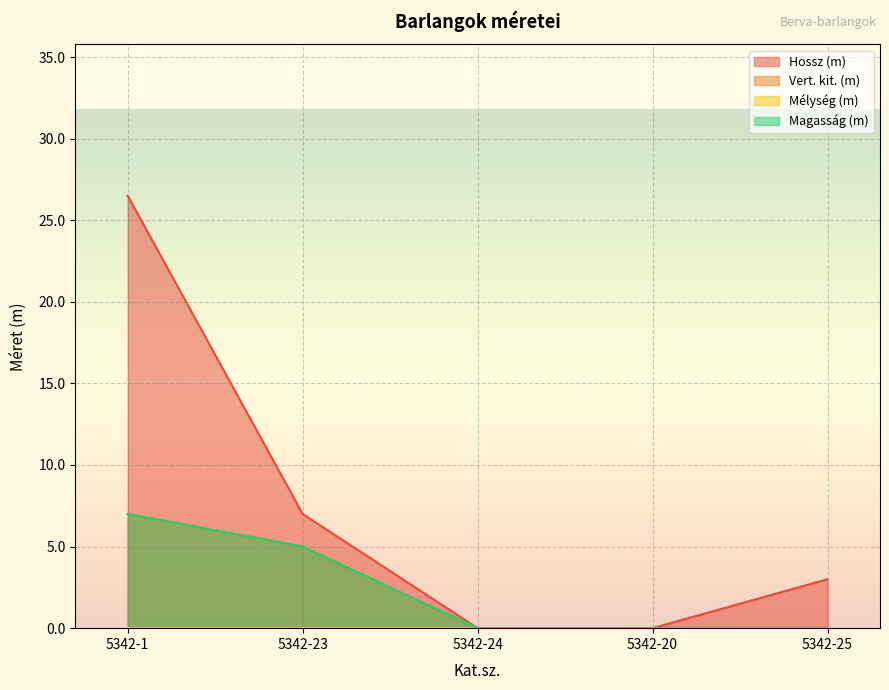

Reading right to left, what are all the values shown in this chart?

Hossz (m): 3.0	0.0	0.0	7.0	26.5
Vert. kit. (m): 0.0	0.0	0.0	5.0	7.0
Magasság (m): 0.0	0.0	0.0	5.0	7.0